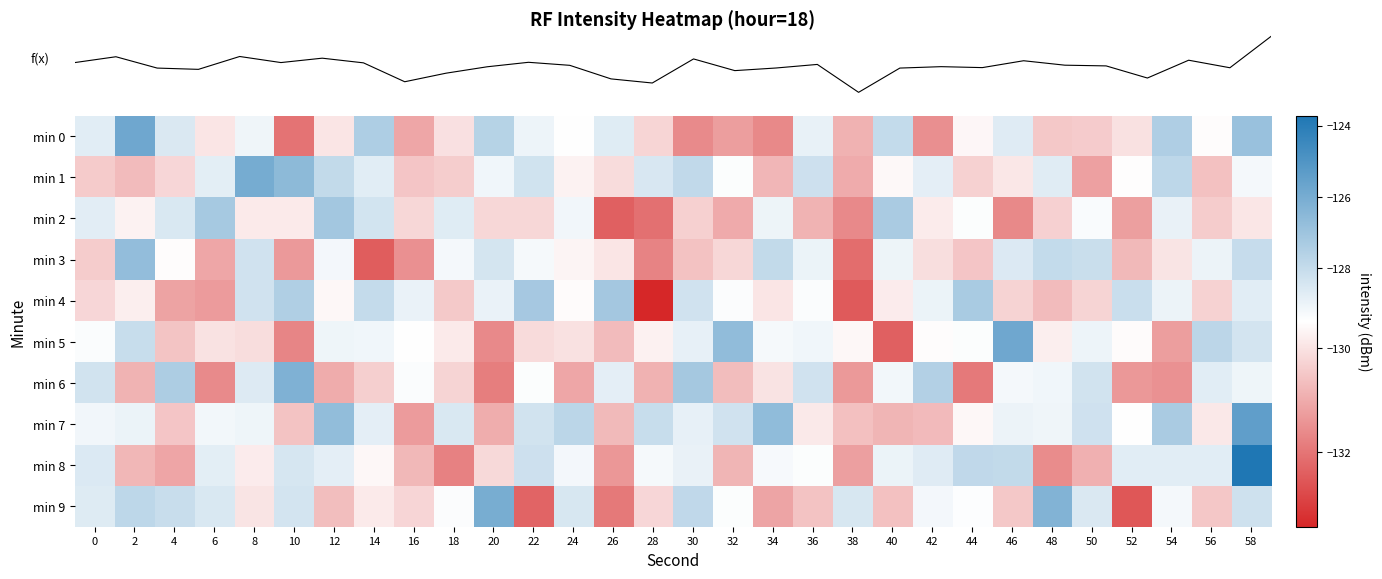

What is the greatest value displayed?

-123.7